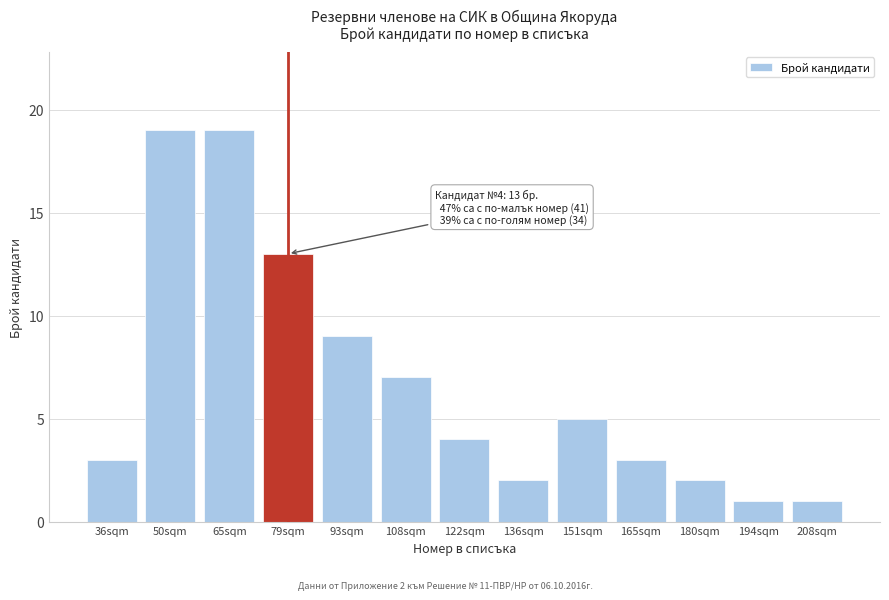

Reading left to right, list all the values displayed in this chart.

3	19	19	13	9	7	4	2	5	3	2	1	1